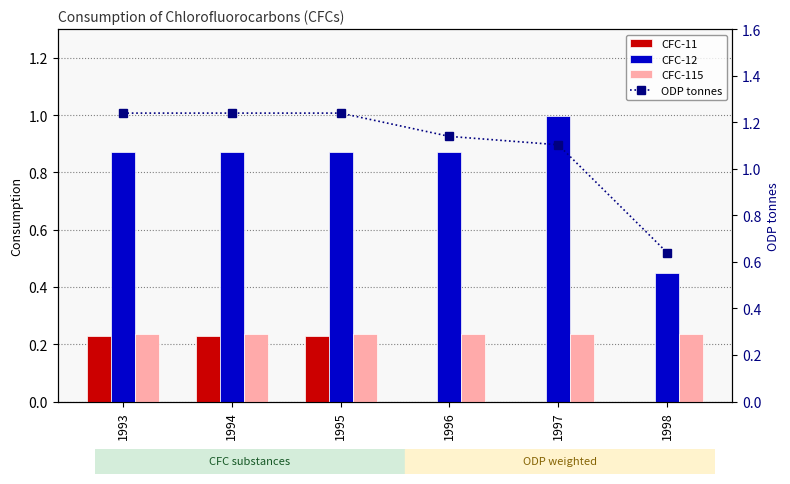

What is the maximum value for CFC-115?

0.2